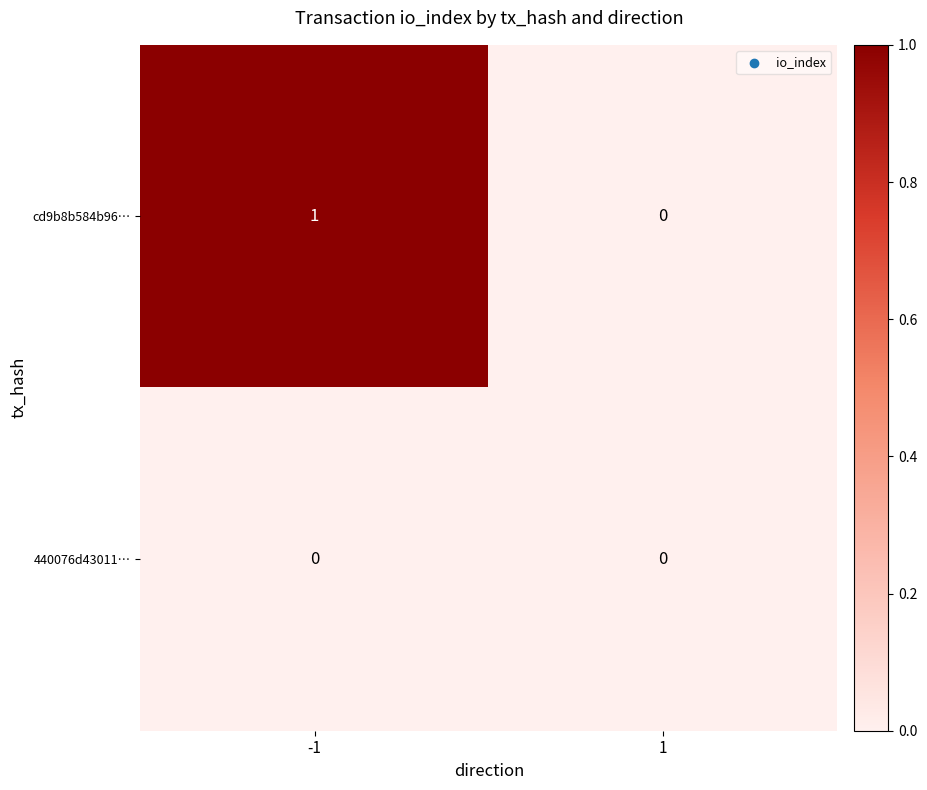

Which series has the largest total across all categories?

cd9b8b584b96…